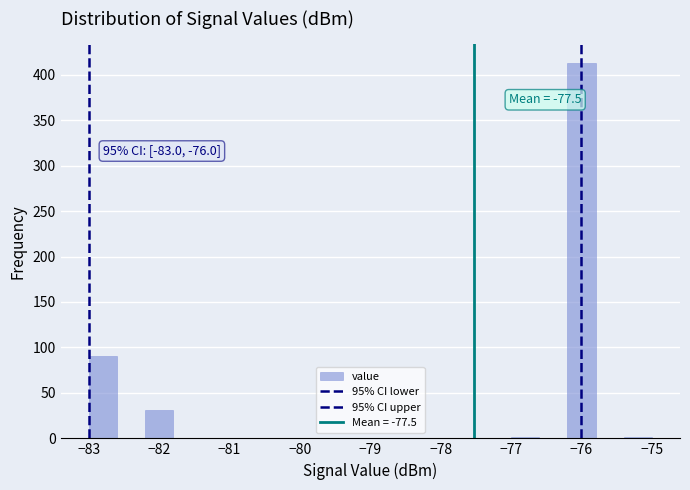

Which range on the x-axis has the tallest bar?

-76.2 to -75.8